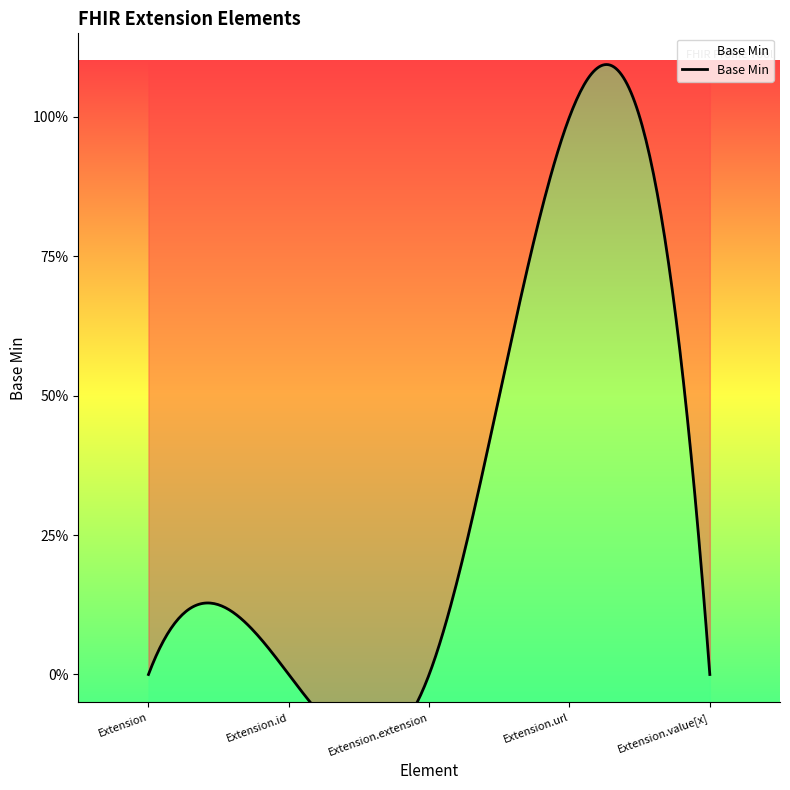

What is the label of the 5th point from the right?

Extension